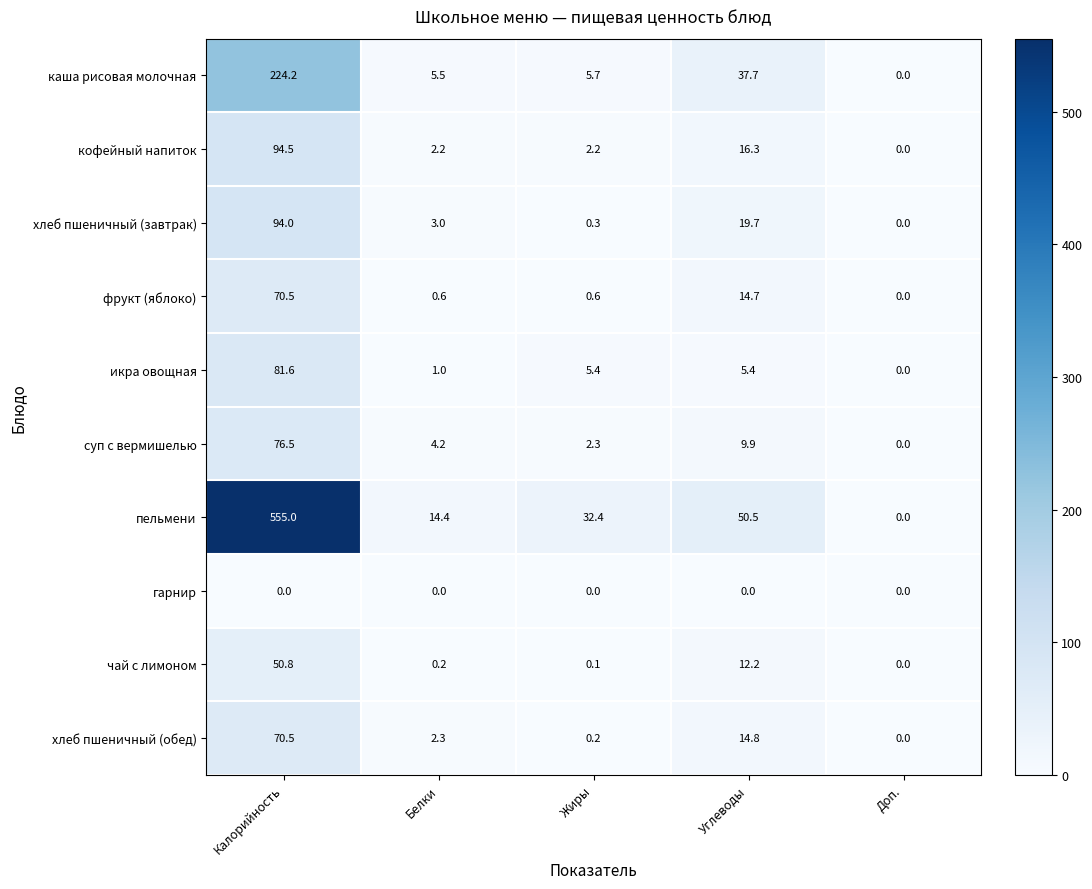

Which series changed the most between Калорийность and Доп.?

пельмени